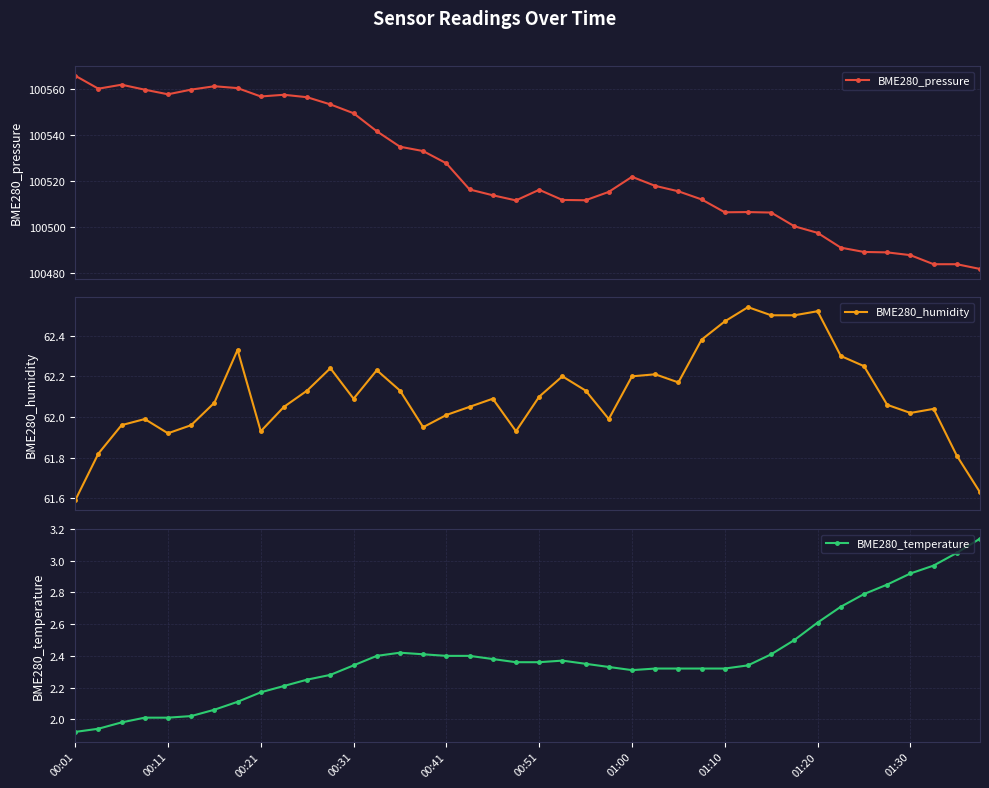

True or false: BME280_temperature has a value of 1.4 at 00:21.

False